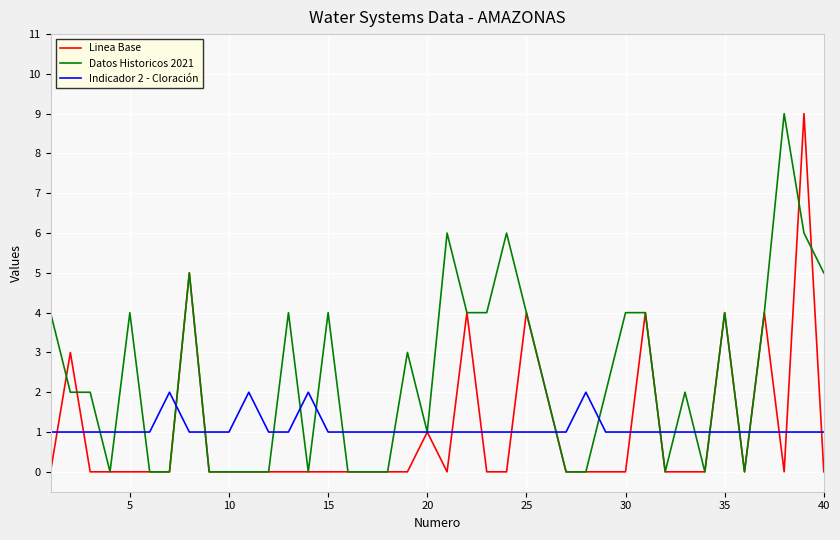

Which series has the largest total across all categories?

Datos Historicos 2021